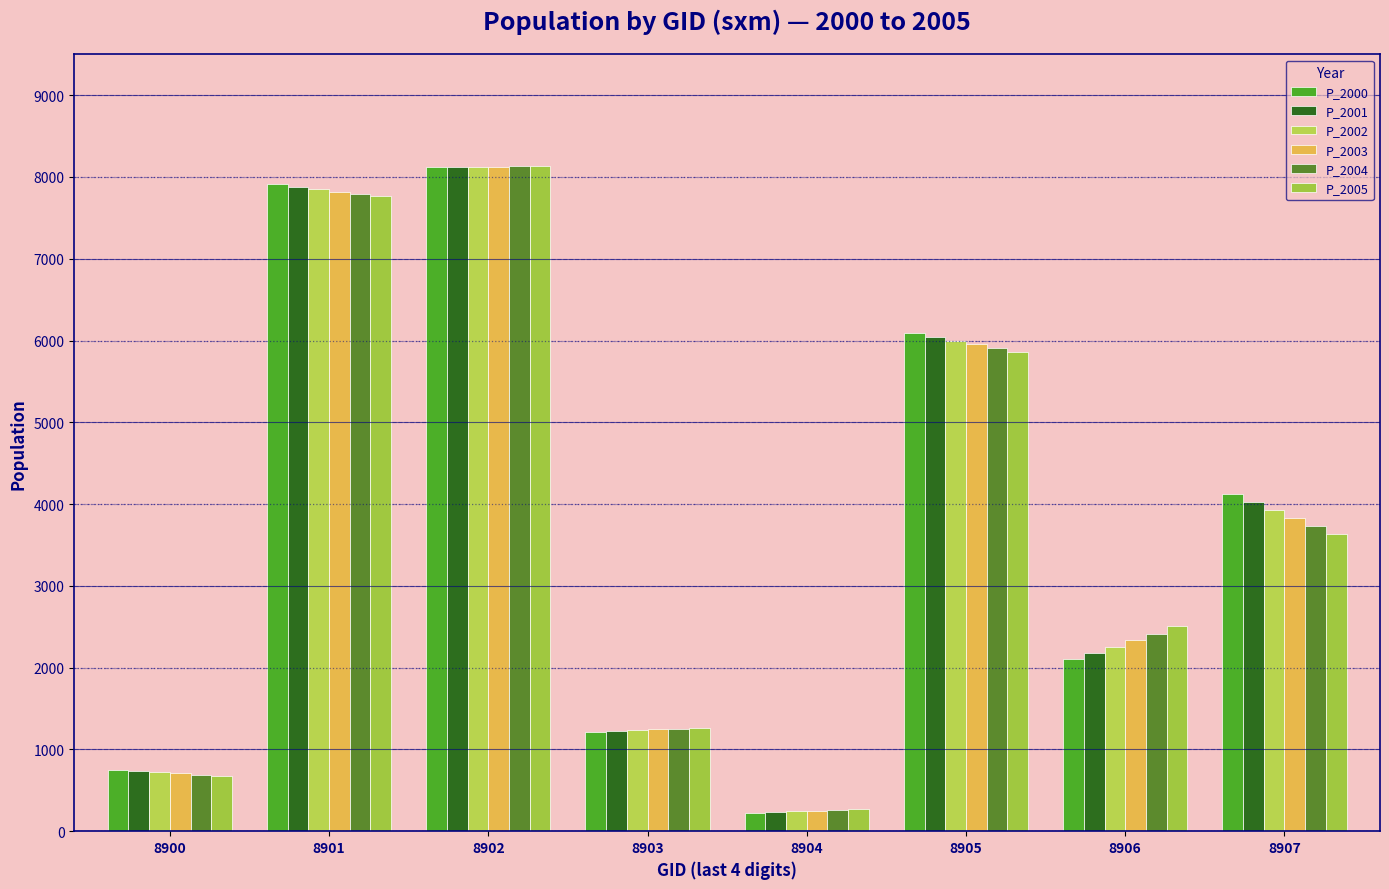

Reading right to left, extract all data points from this chart.

P_2000: 4122.2	2101.0	6093.4	222.6	1217.8	8120.9	7909.0	751.6
P_2001: 4021.0	2176.0	6046.0	232.0	1227.0	8123.0	7880.0	736.0
P_2002: 3922.3	2253.7	5999.0	241.8	1236.3	8125.1	7851.1	720.8
P_2003: 3826.0	2334.1	5952.3	252.0	1245.6	8127.2	7822.4	705.8
P_2004: 3732.0	2417.4	5906.1	262.7	1255.0	8129.3	7793.7	691.2
P_2005: 3640.4	2503.7	5860.1	273.8	1264.5	8131.4	7765.1	676.9